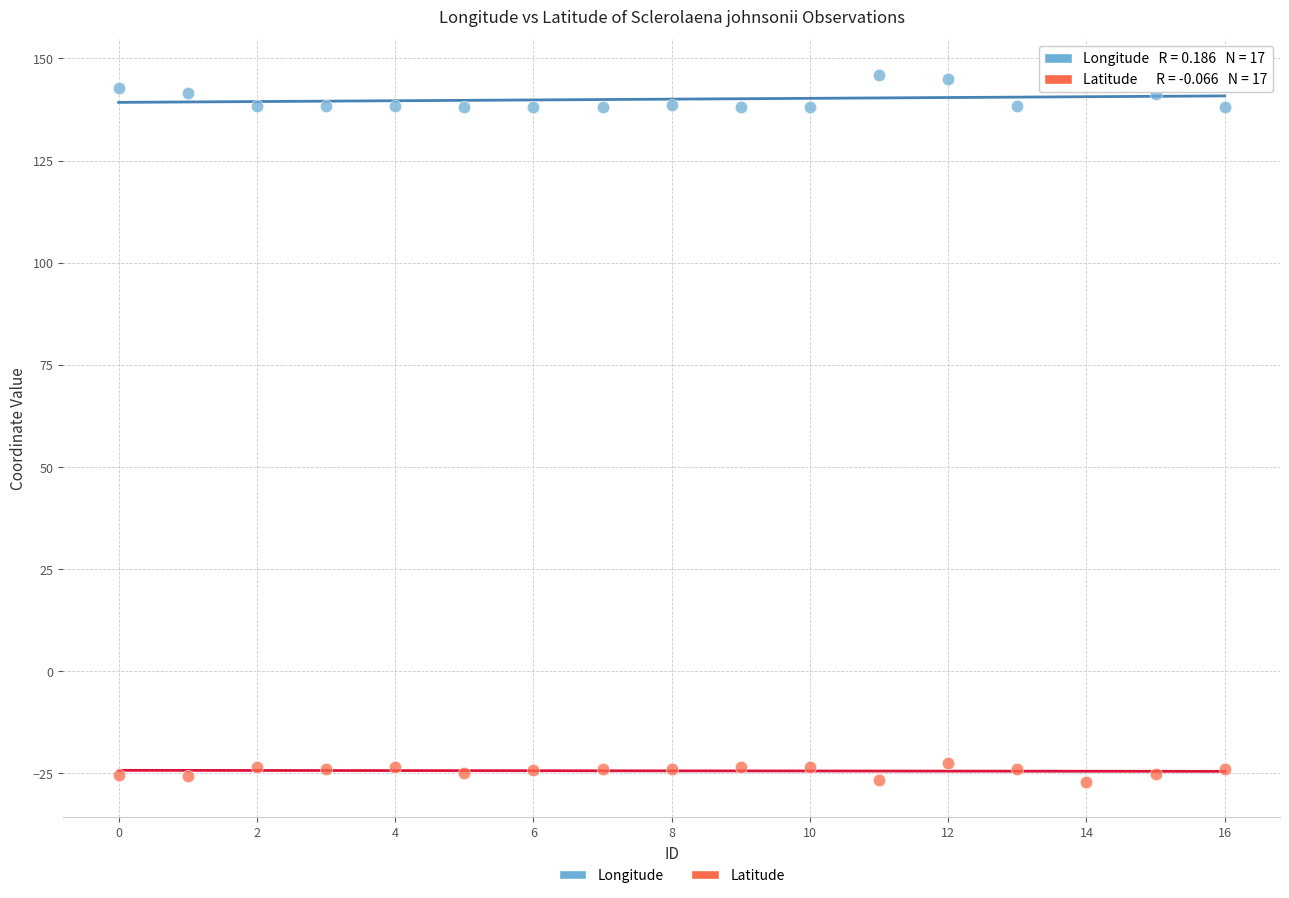

Across all data points, what is the range of Y values (max minus min)?

173.1